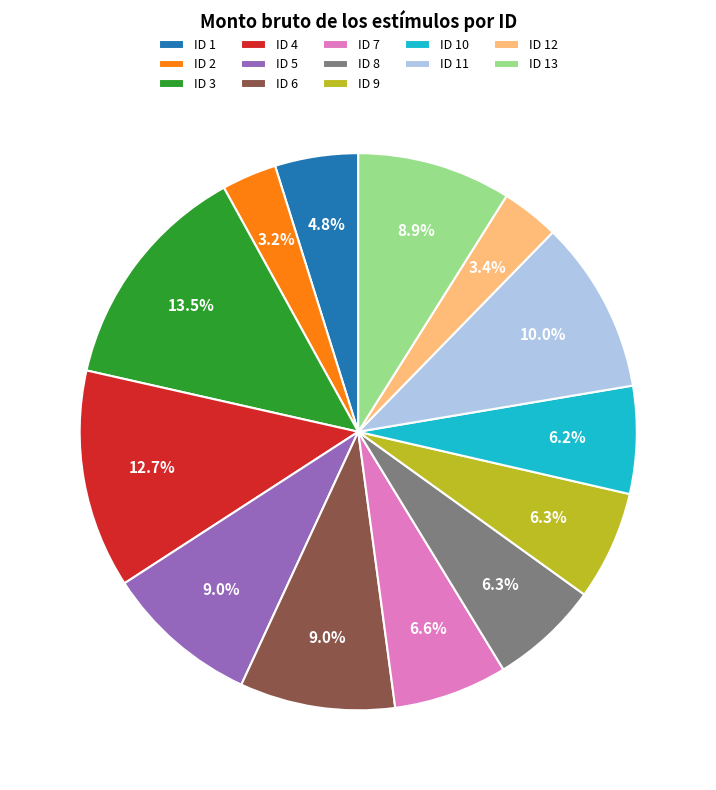

Approximately how many times larger is the value at ID 9 compared to ID 10?

1.0